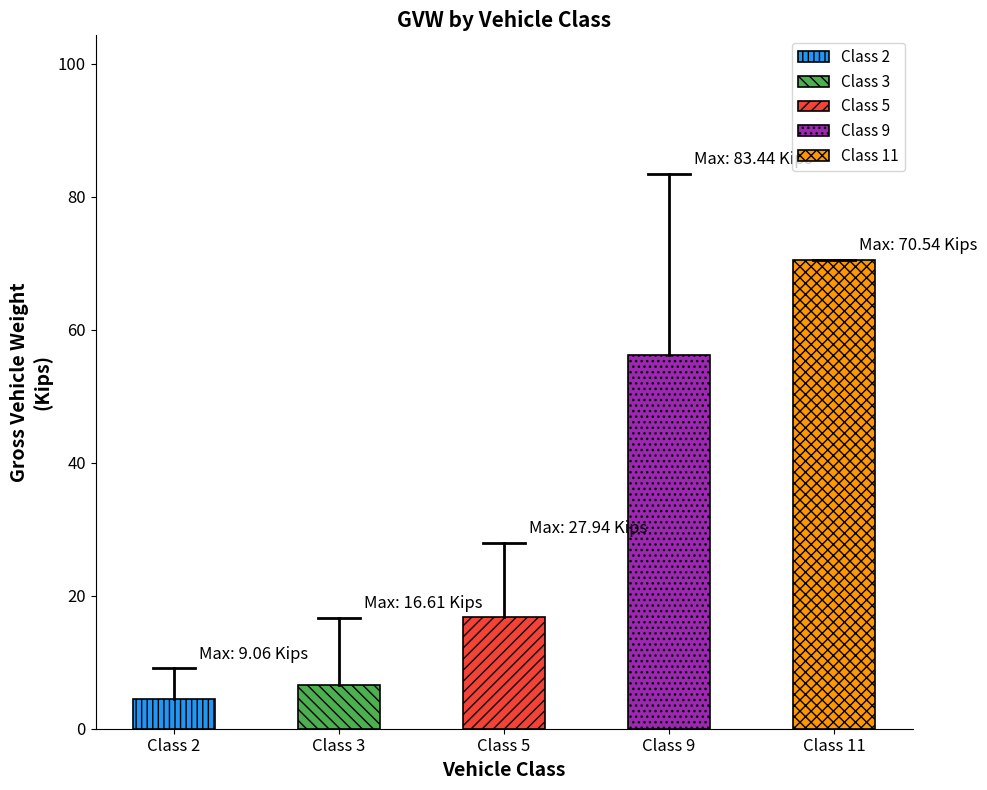

At Class 5, list the series in order from largest to smallest.

max_GVW, mean_GVW